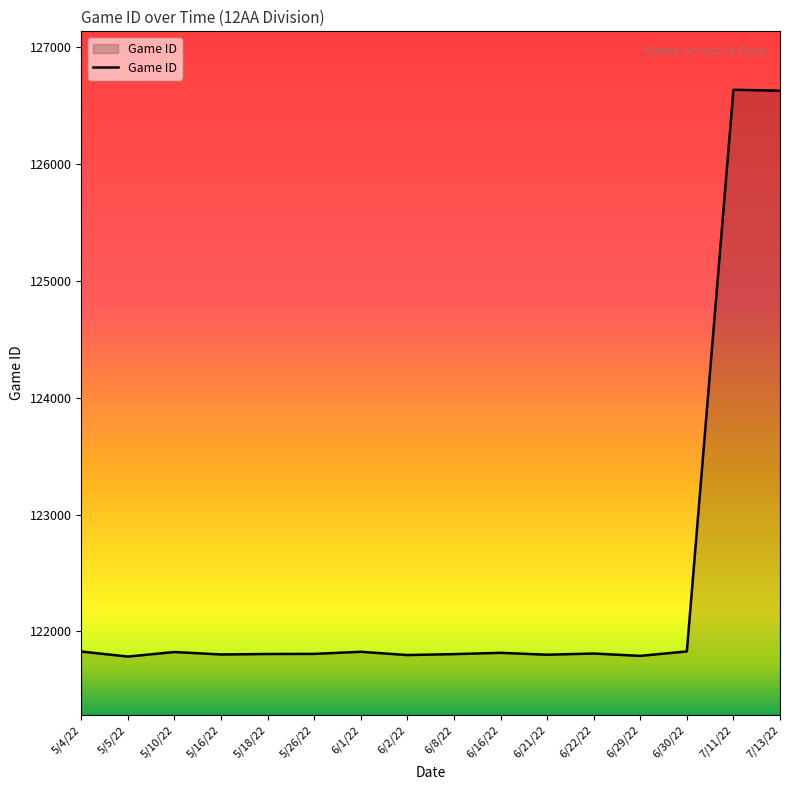

What is the difference between the maximum and minimum values?

4850